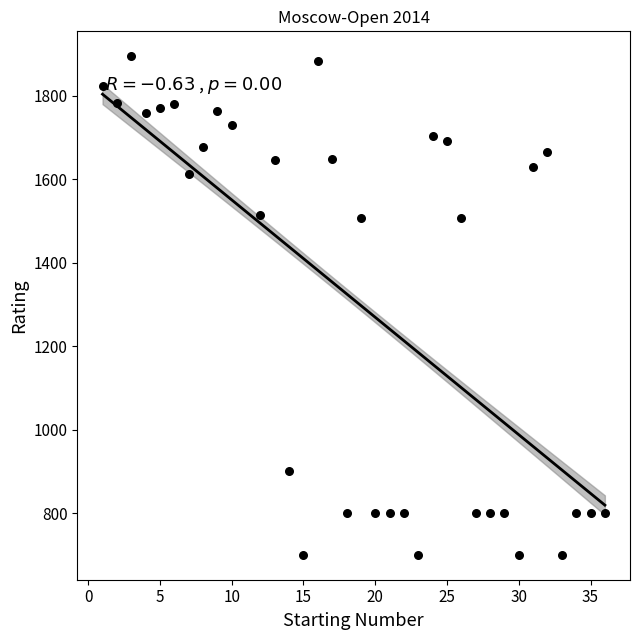

What is the range of Y values (max minus min)?

1194